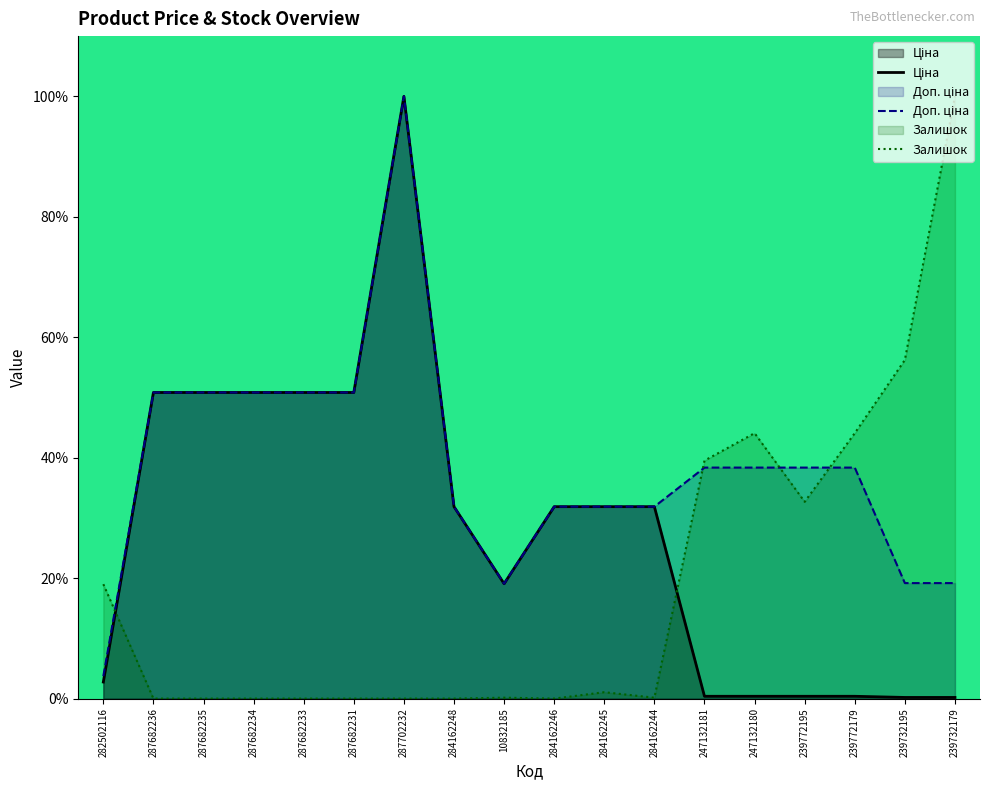

Between which two adjacent categories do Доп. ціна and Залишок first intersect?

282502116 and 287682236